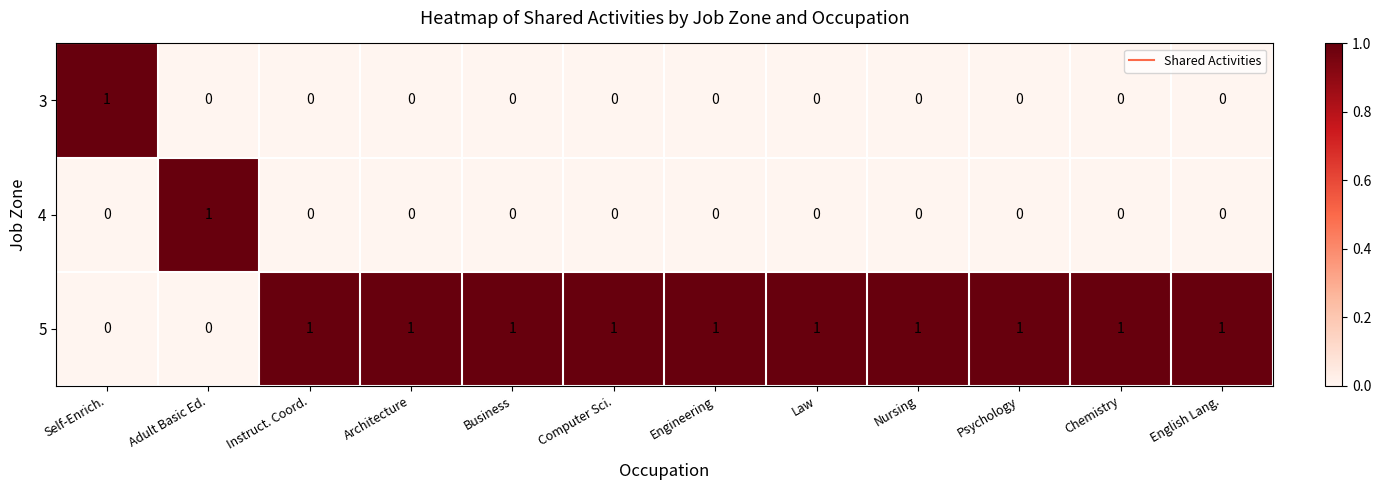

Count the 3 values in the range 0 to 1.

12